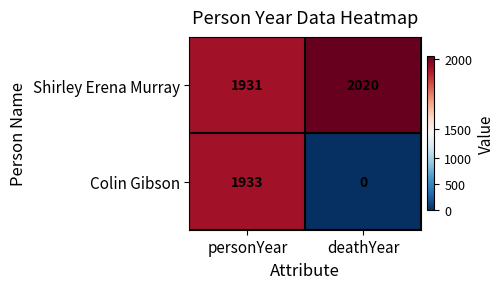

Reading right to left, extract all data points from this chart.

Shirley Erena Murray: 2020	1931
Colin Gibson: 0	1933